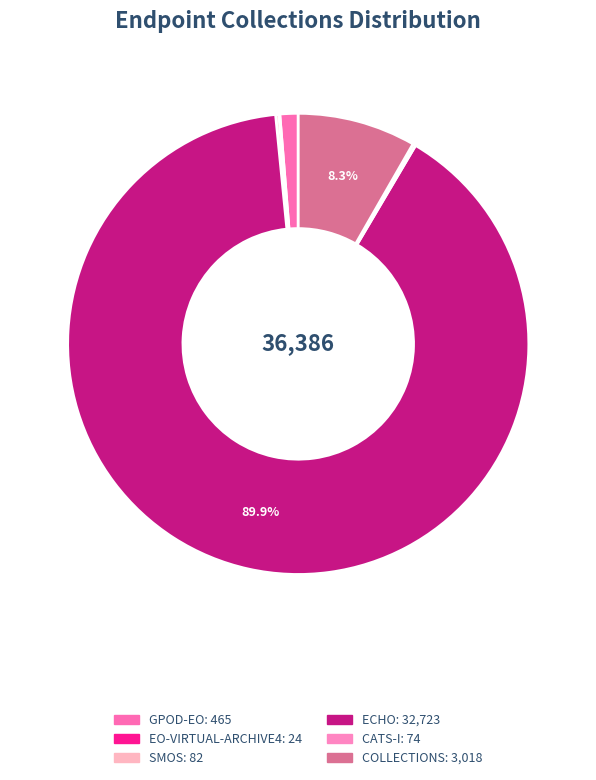

Rank the categories by value from lowest to highest.

EOP:ESA:EO-VIRTUAL-ARCHIVE4, EOP:JAXA:CATS-I, EOP:ESA:SMOS, EOP:ESA:GPOD-EO, EOP:ESA:FEDEO:COLLECTIONS, EOP:NASA:ECHO